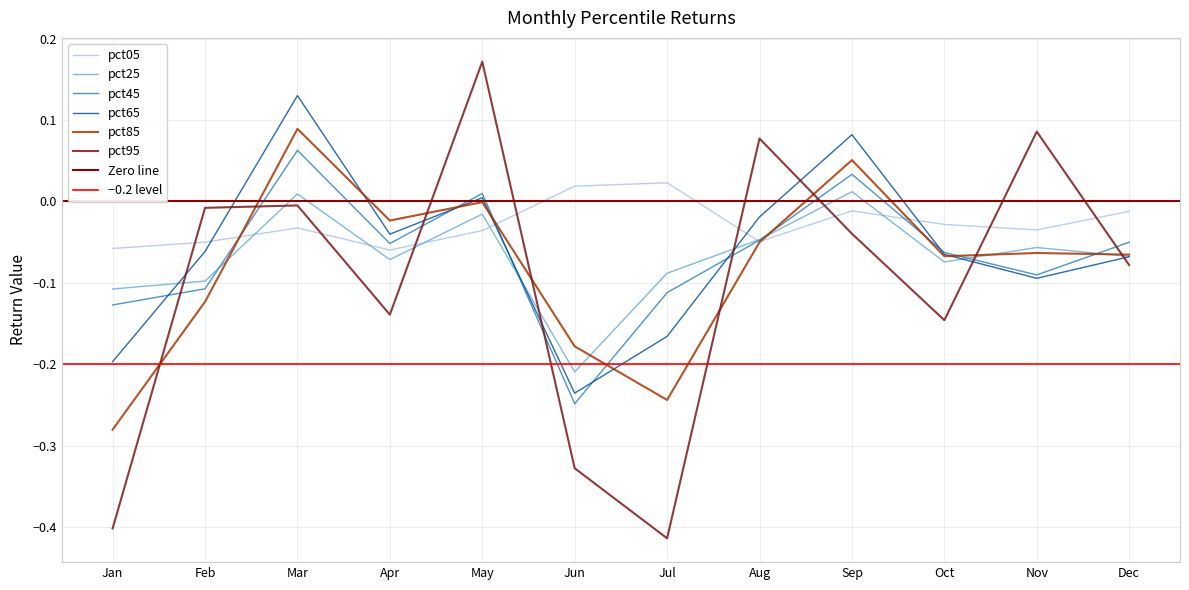

Where do pct85 and pct05 first cross each other?

Feb and Mar